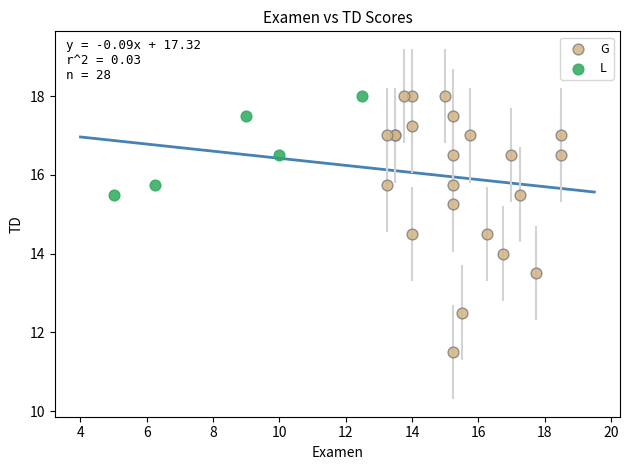

Which series contains the lowest Y value?

G